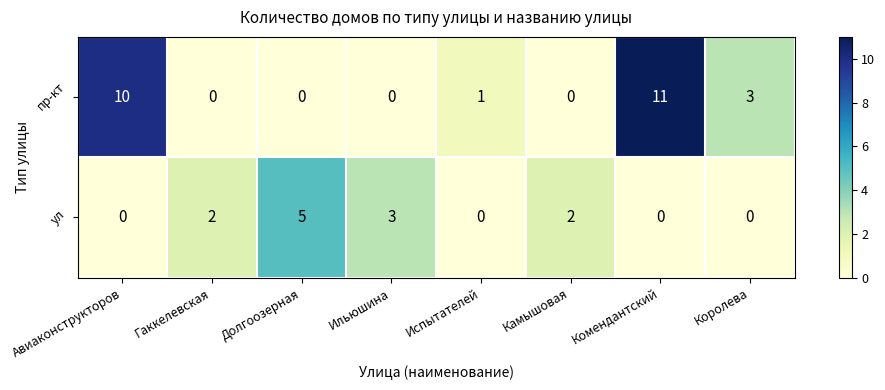

List the series in order of their overall mean, highest first.

пр-кт, ул